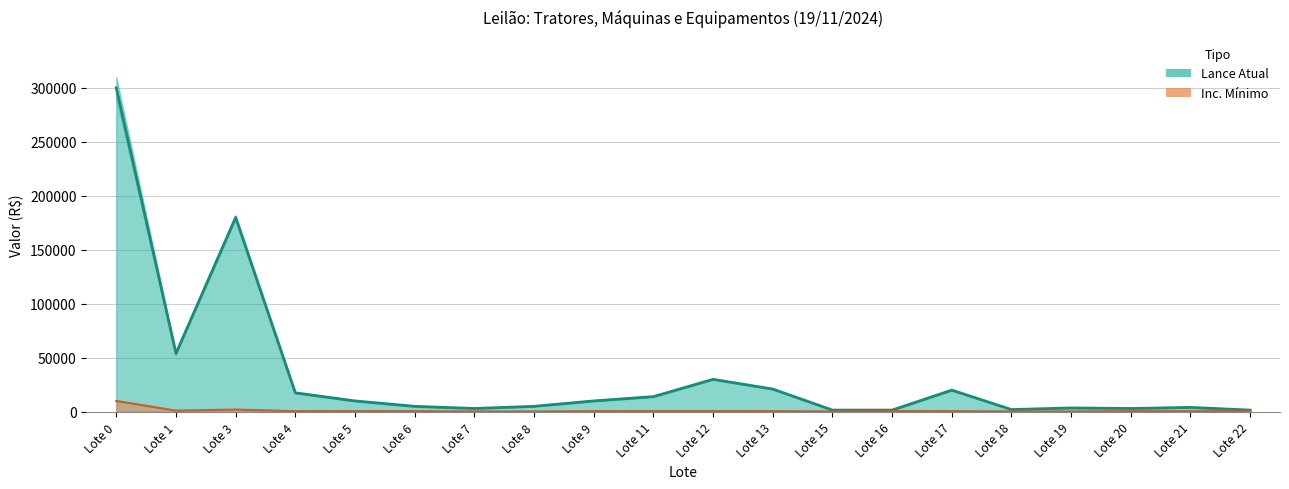

What is the lowest value of the Inc. Mínimo (R$) series?

250